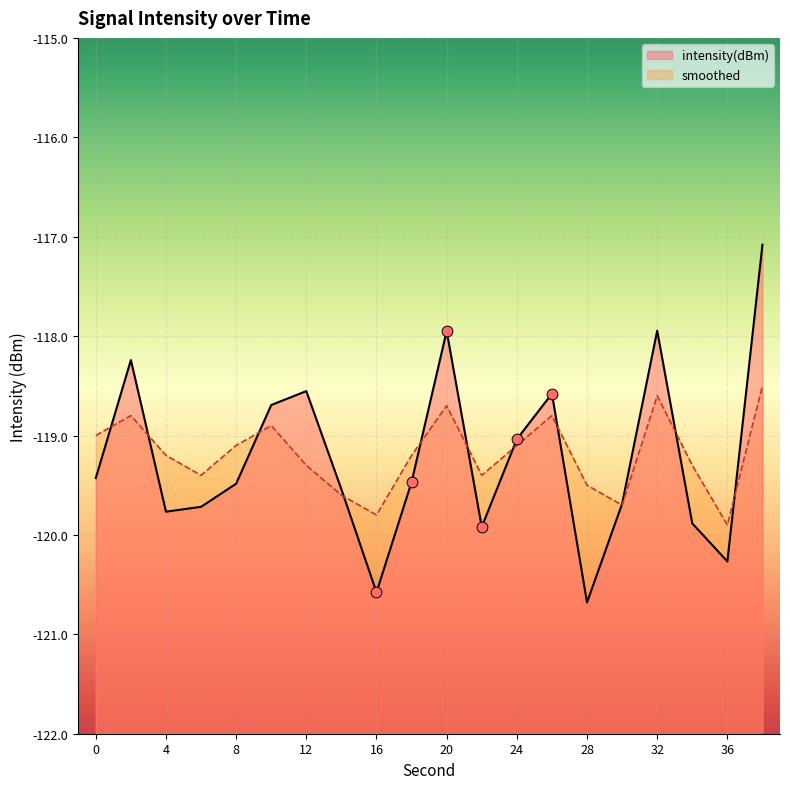

At how many categories does at least one series exceed -119?

7